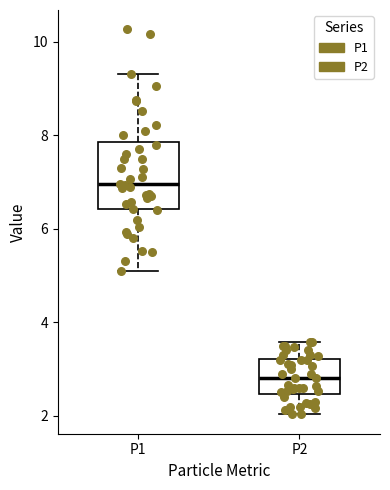

Reading left to right, transcribe this box plot: for each box, give where its median line is, the range the box spans, and where its two whiskers end, as read against the y-axis. The values are not printed on the chart, so give them approximately, as read against the axis.

P1: median 7.0, box 6.4 to 7.8, whiskers 5.2 to 9.4
P2: median 2.8, box 2.4 to 3.2, whiskers 2.0 to 3.6